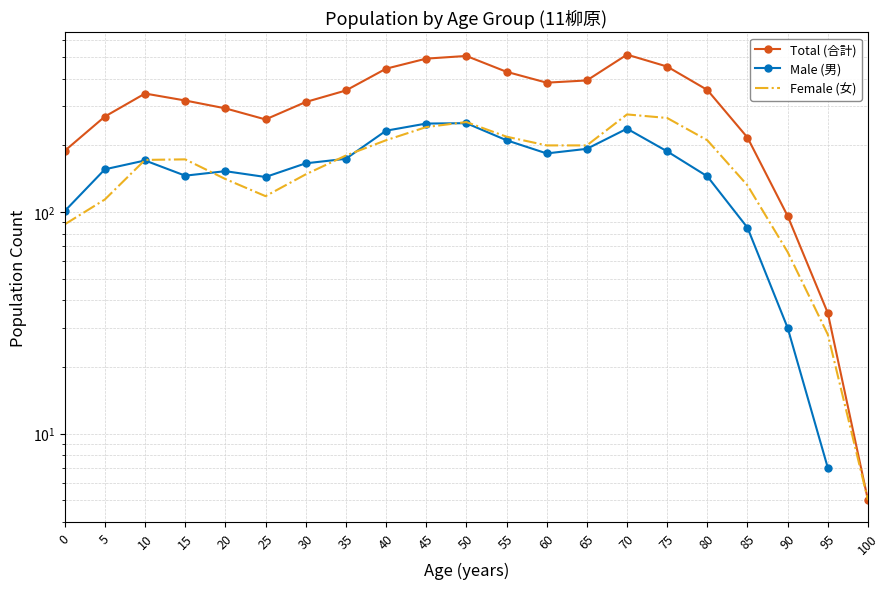

Between 75 and 80, which series saw the biggest shift?

Total (合計)